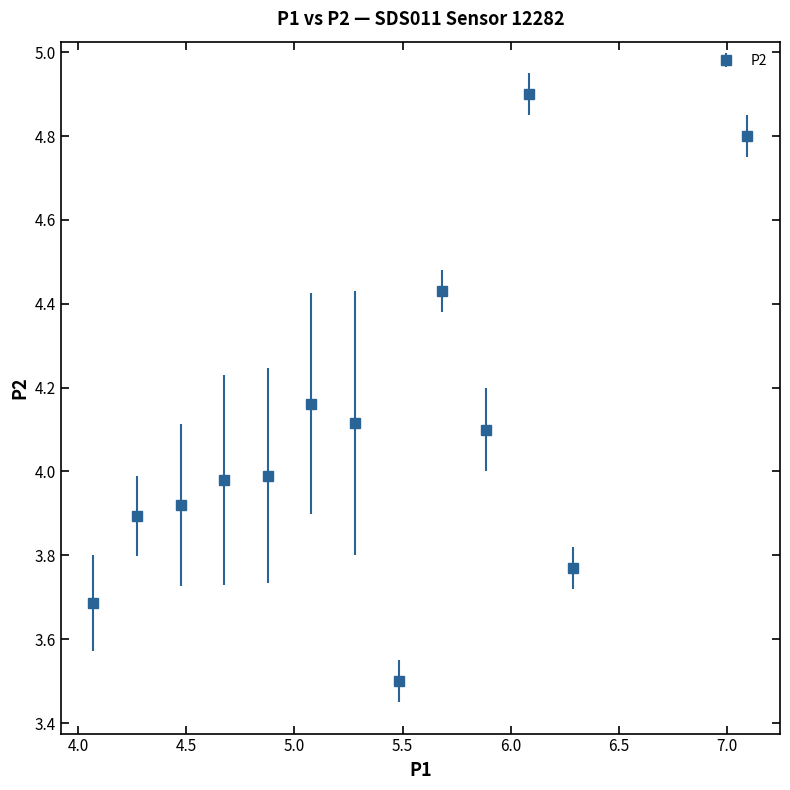

What is the difference between the maximum and minimum values?

1.4